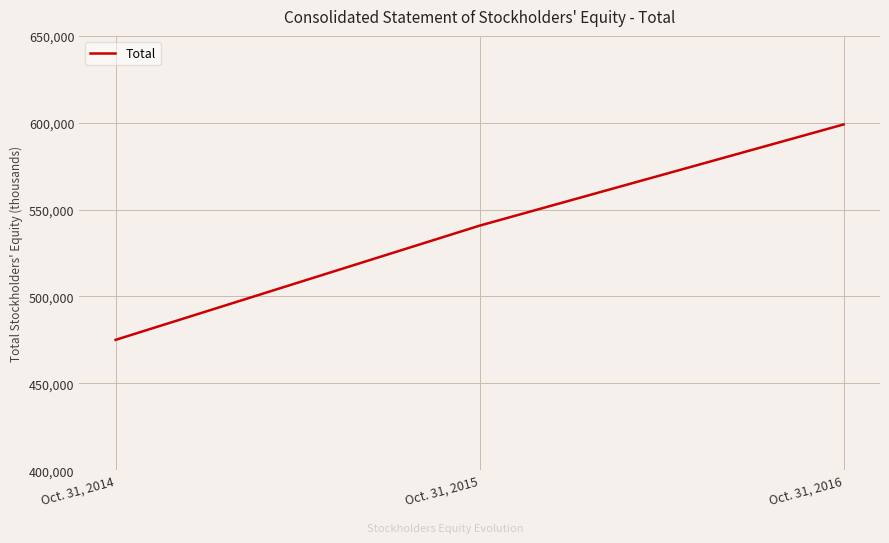

At which category does the chart reach its minimum across all series?

Oct. 31, 2014